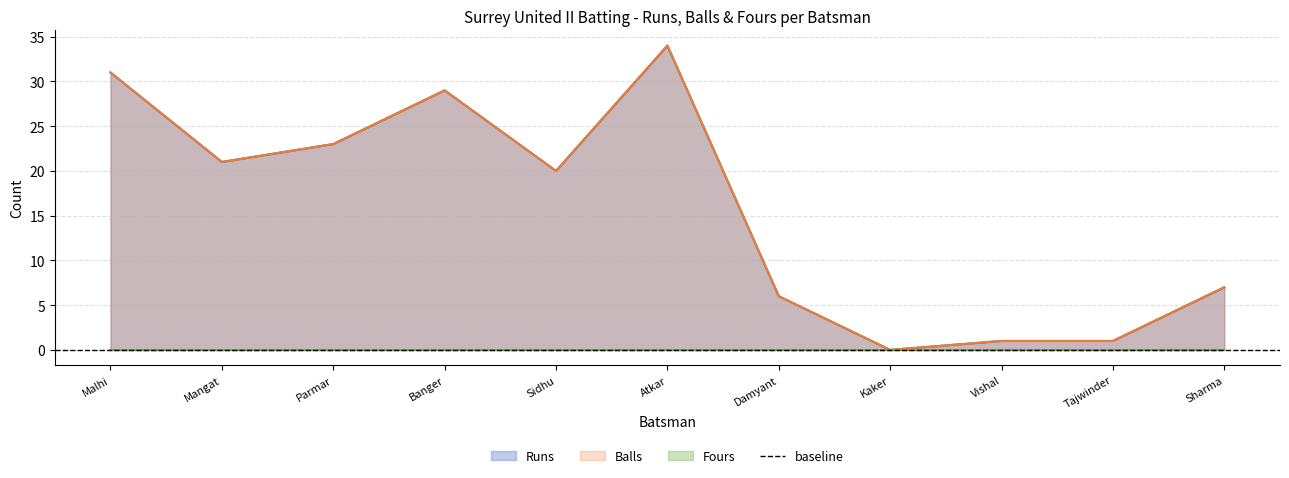

Which category has the lowest value in the Balls series?

Kaker